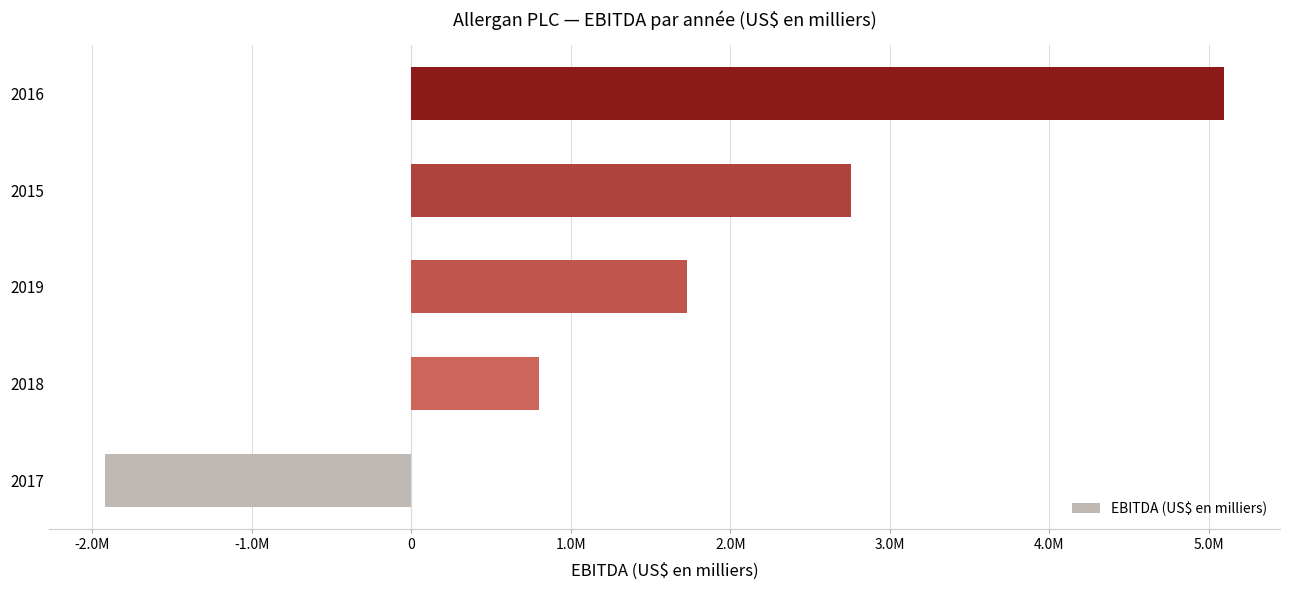

What is the smallest value displayed?

-1922200